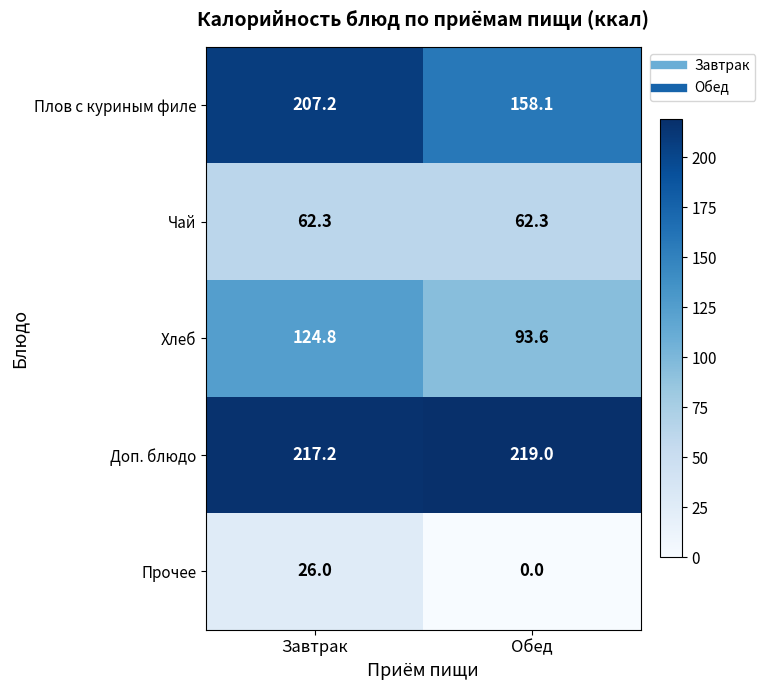

Rank the series by their average value, from lowest to highest.

Прочее, Чай, Хлеб, Плов с куриным филе, Доп. блюдо